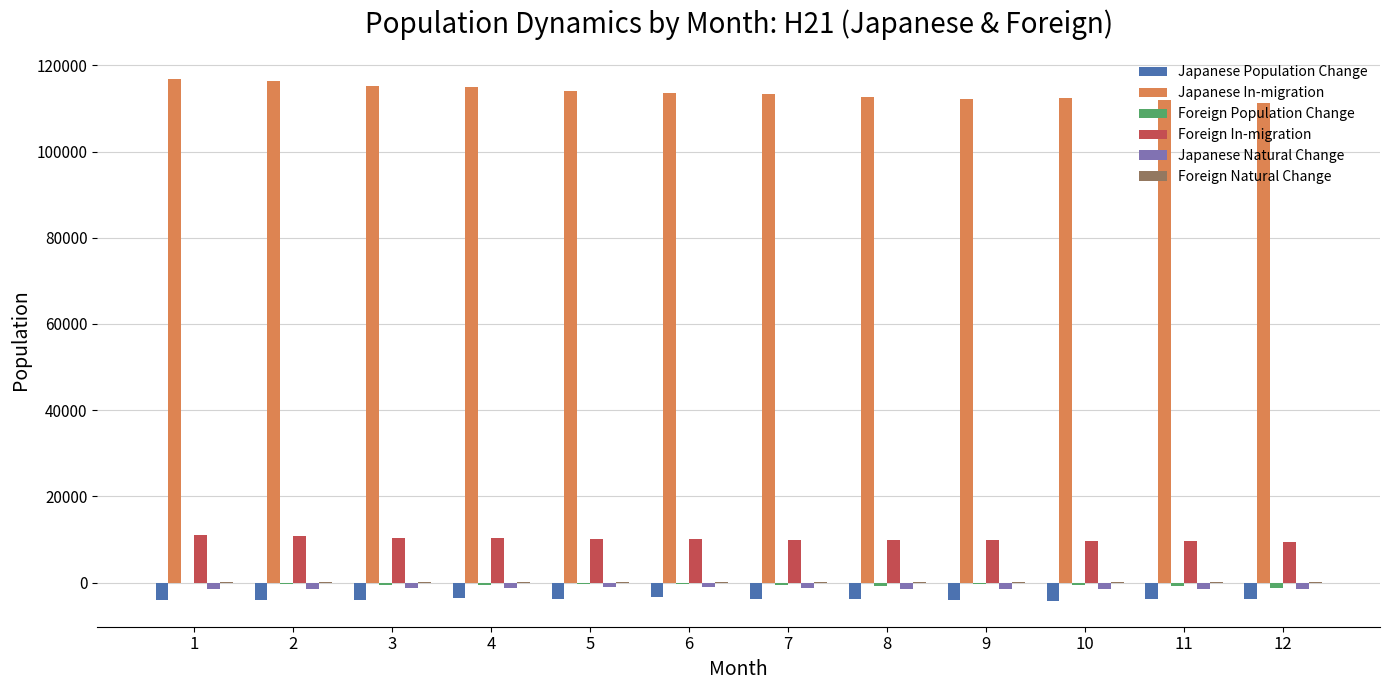

Which series has the largest total across all categories?

Japanese In-migration